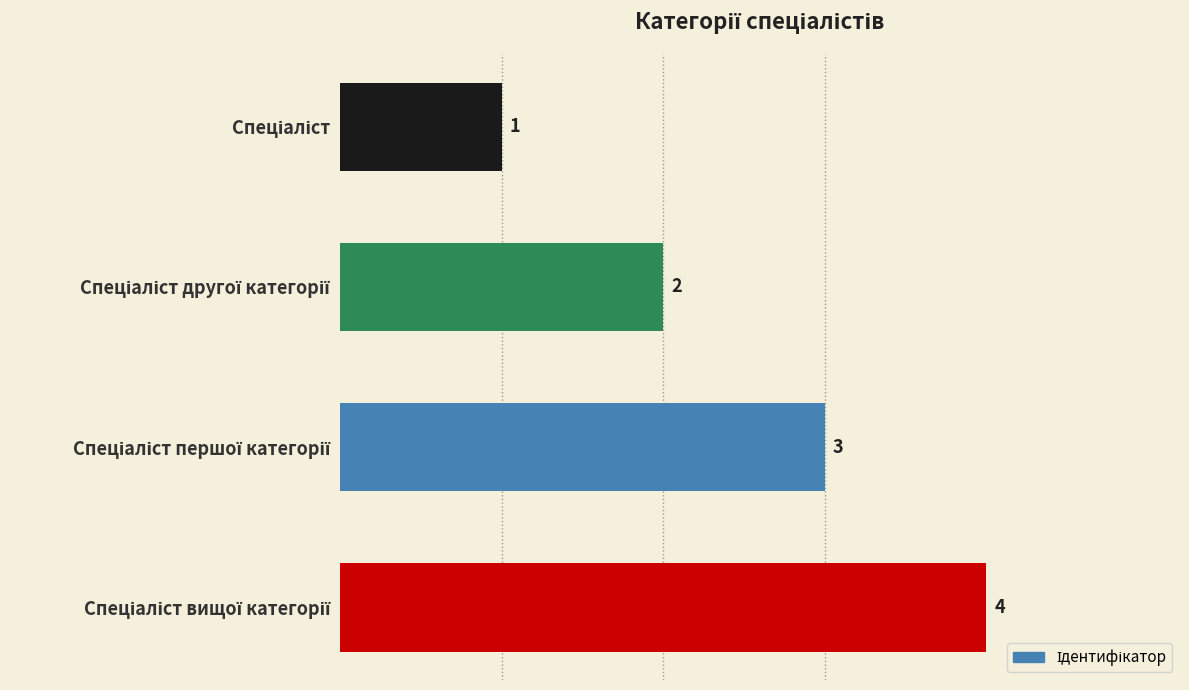

What is the sum of all values?

10